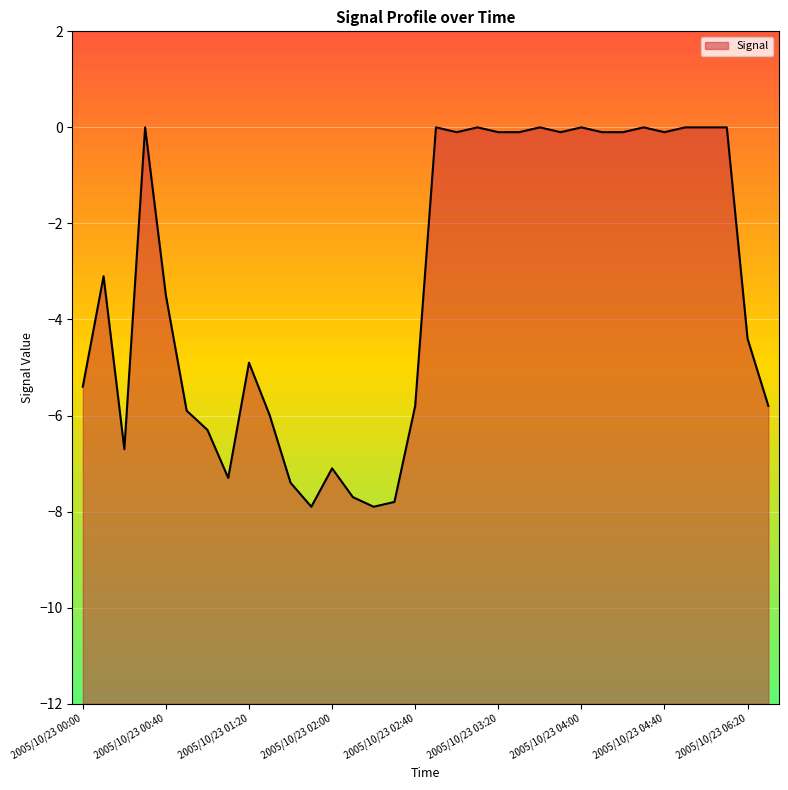

True or false: the data shows -5.1 at 2005/10/23 03:40.

False